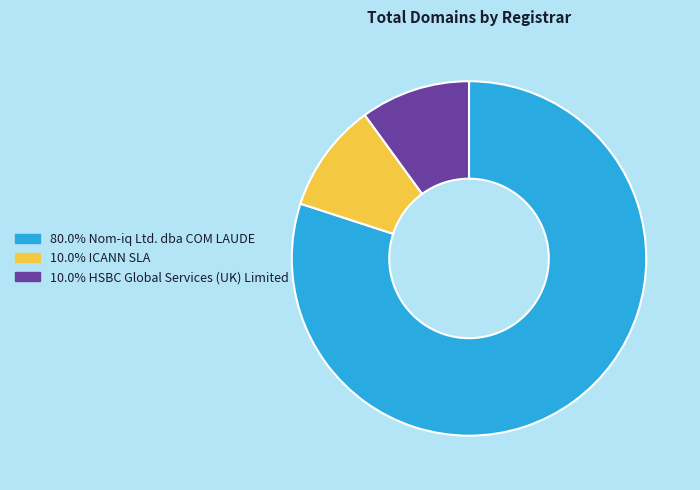

Is there any slice that represents more than half of the pie?

Yes